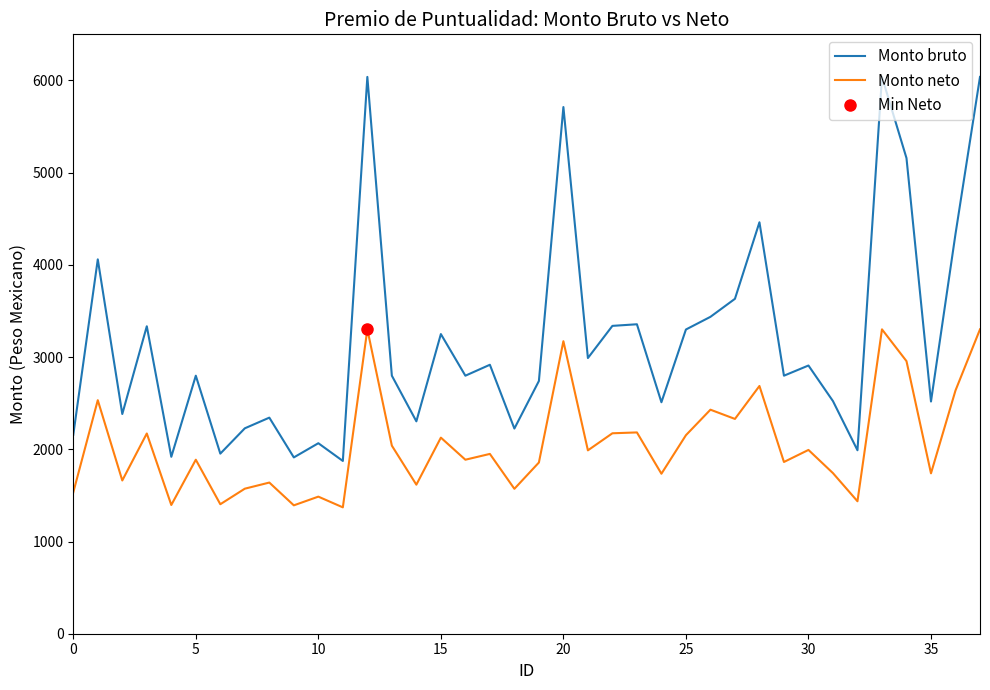

Does the chart have visible grid lines?

No